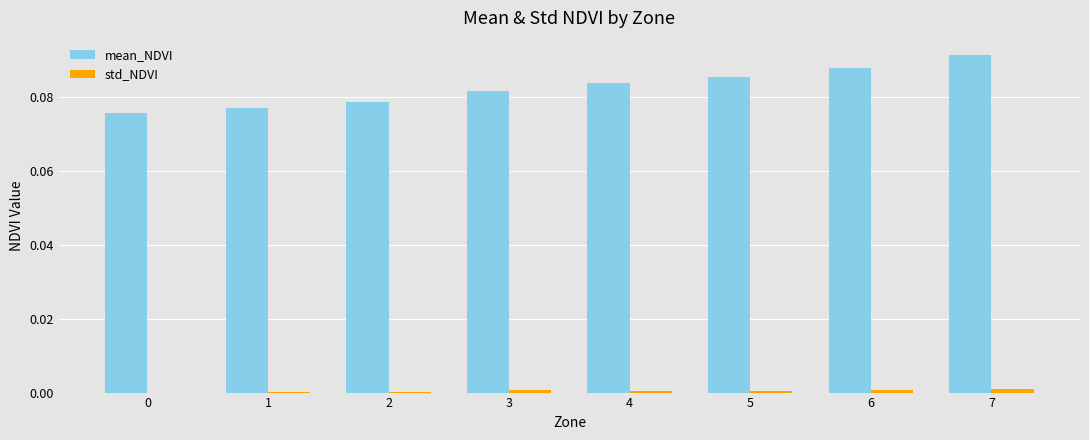

Is the value of mean_NDVI at 4 greater than the value of std_NDVI at 0?

Yes